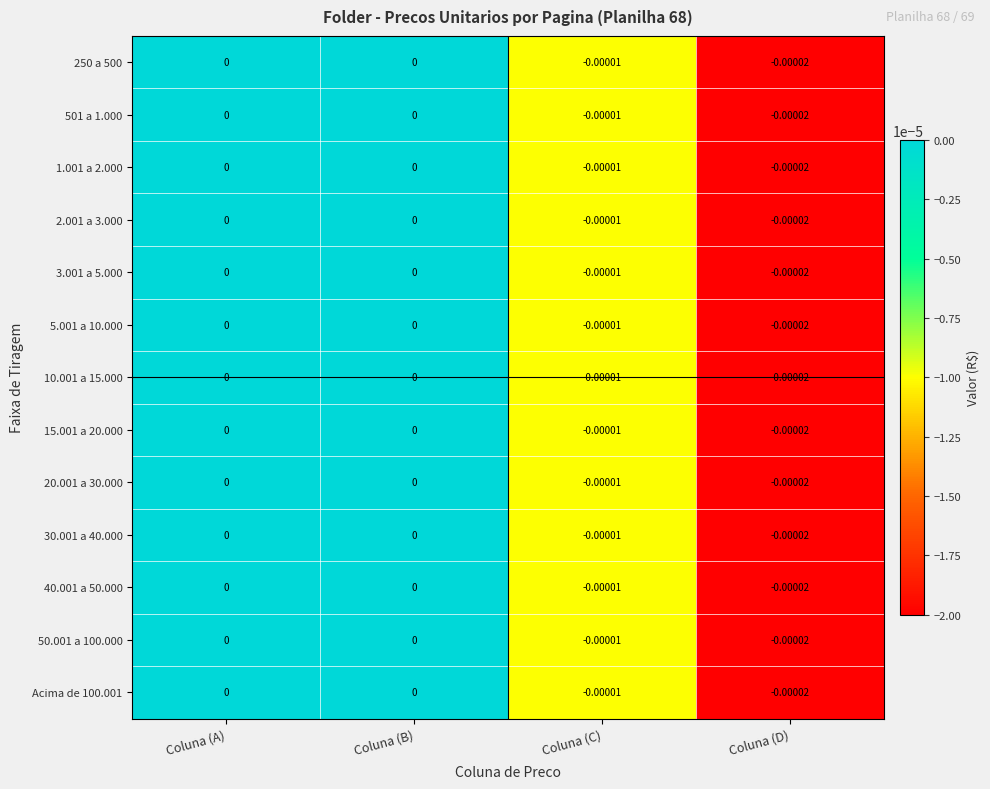

How many data points does each series have?

4